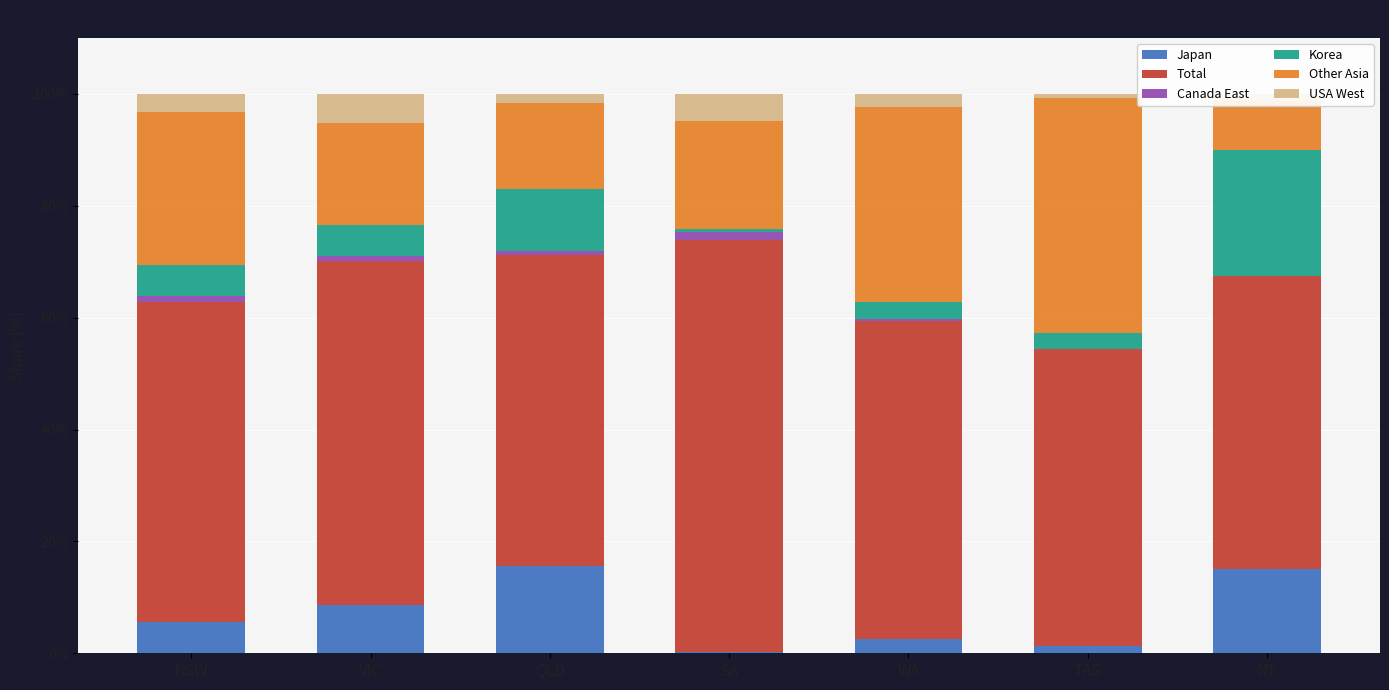

Is it true that Japan equals 23.3 at NT?

False